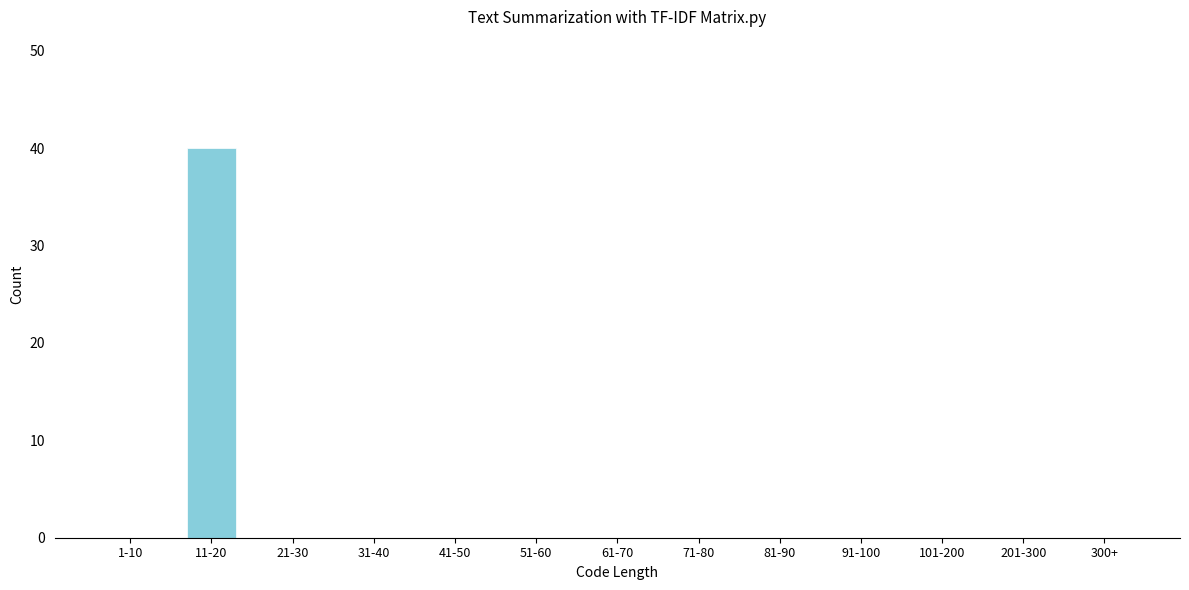

Reading left to right, what are all the values shown in this chart?

1-10=0	11-20=40	21-30=0	31-40=0	41-50=0	51-60=0	61-70=0	71-80=0	81-90=0	91-100=0	101-200=0	201-300=0	300+=0